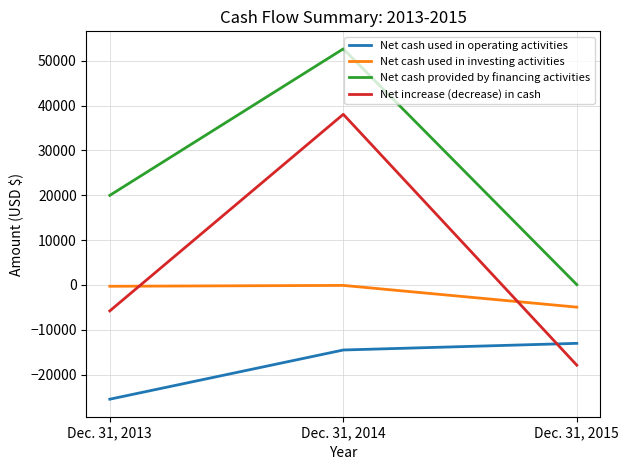

Which series has the widest spread of values?

Net increase (decrease) in cash